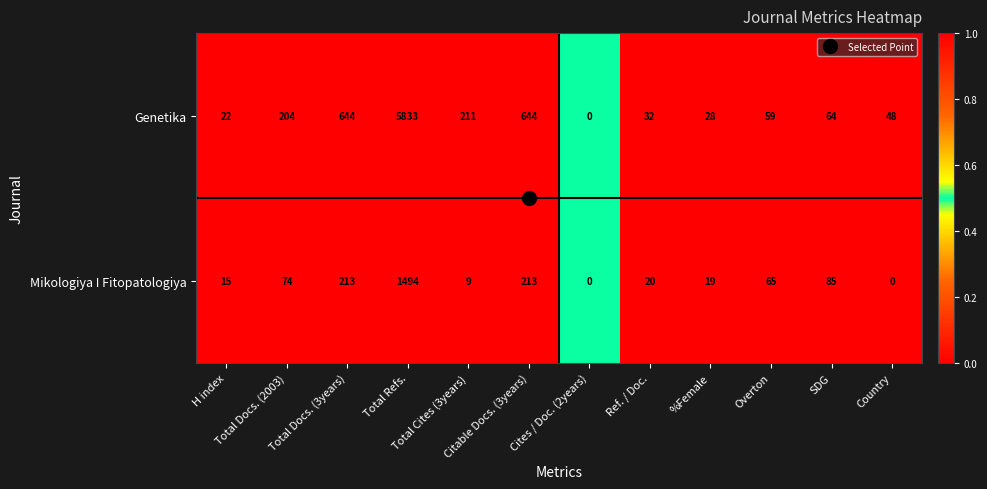

List the series in order of their peak value, highest first.

Genetika, Mikologiya I Fitopatologiya